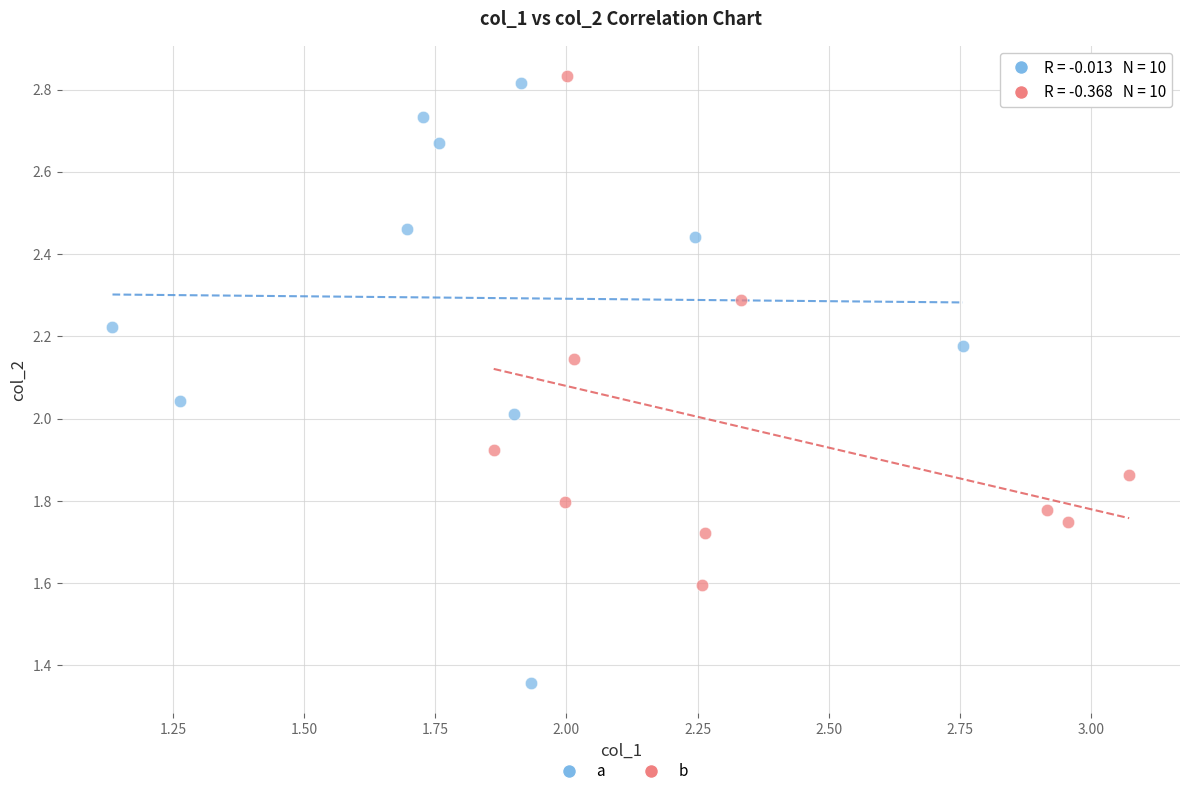

Which series has the widest spread of Y values?

a